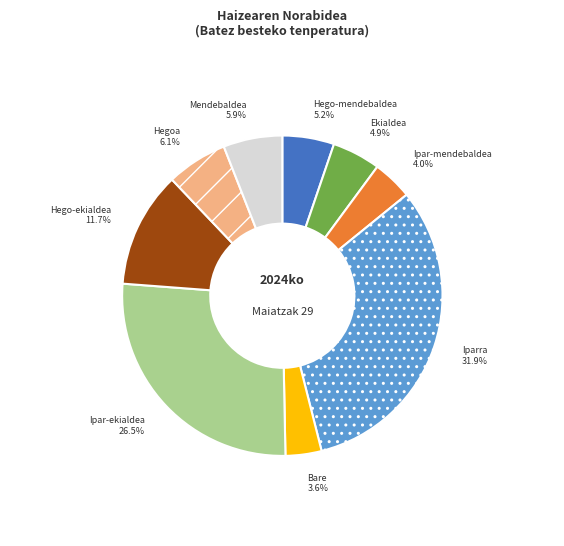

To the nearest percent, what portion does Hegoa represent?

6%